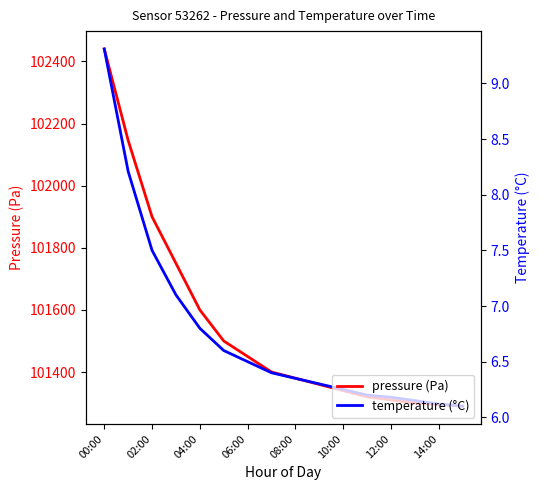

Which has a higher value, 08:00 or 10:00?

08:00